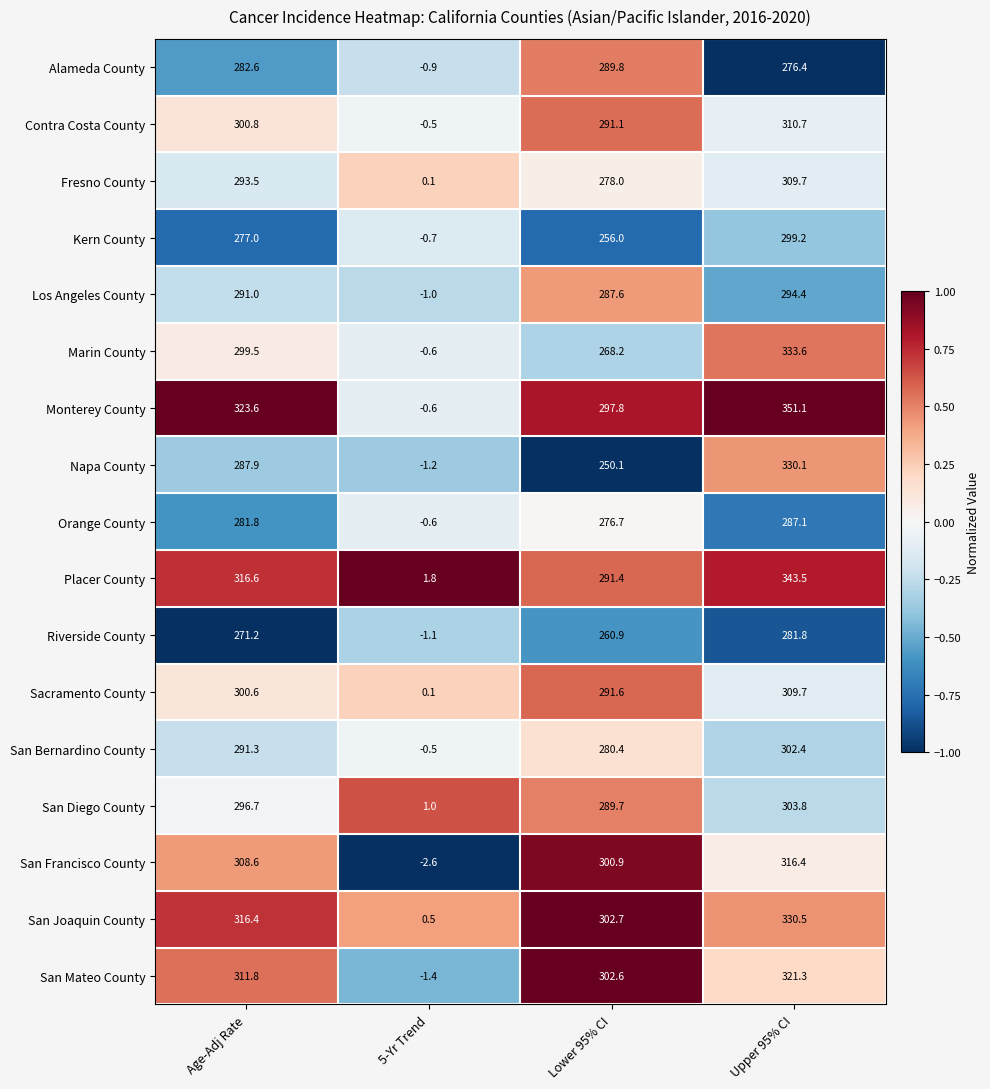

Which series has the widest spread of values?

Monterey County